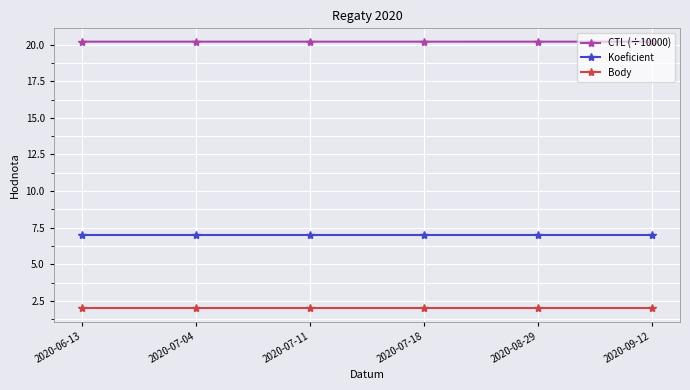

How many categories are shown in the chart?

6